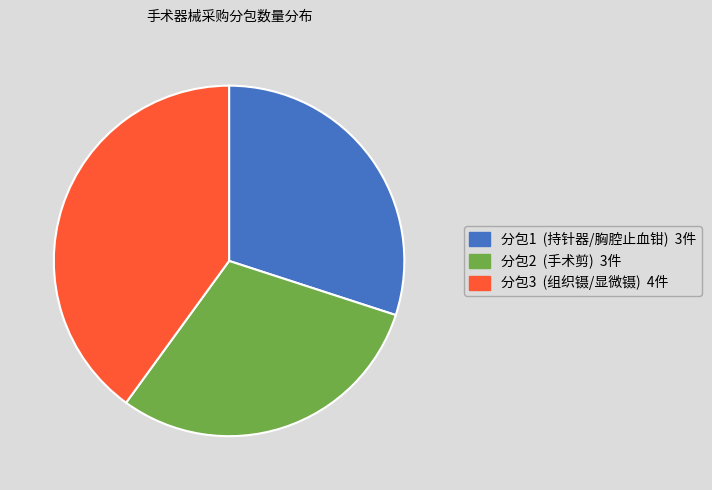

Does 分包1 account for over 50% of the chart?

No